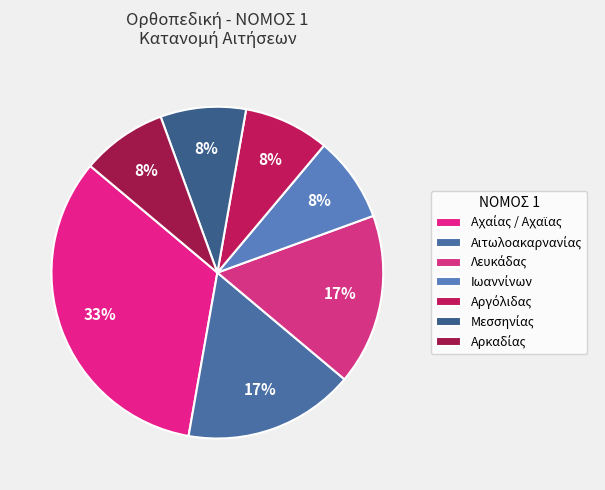

Does any single category account for the majority?

No